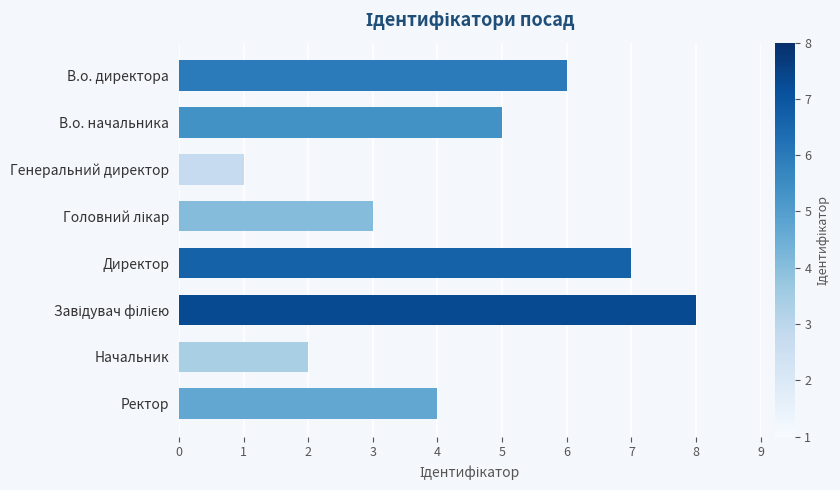

What is the difference between the maximum and minimum values?

7